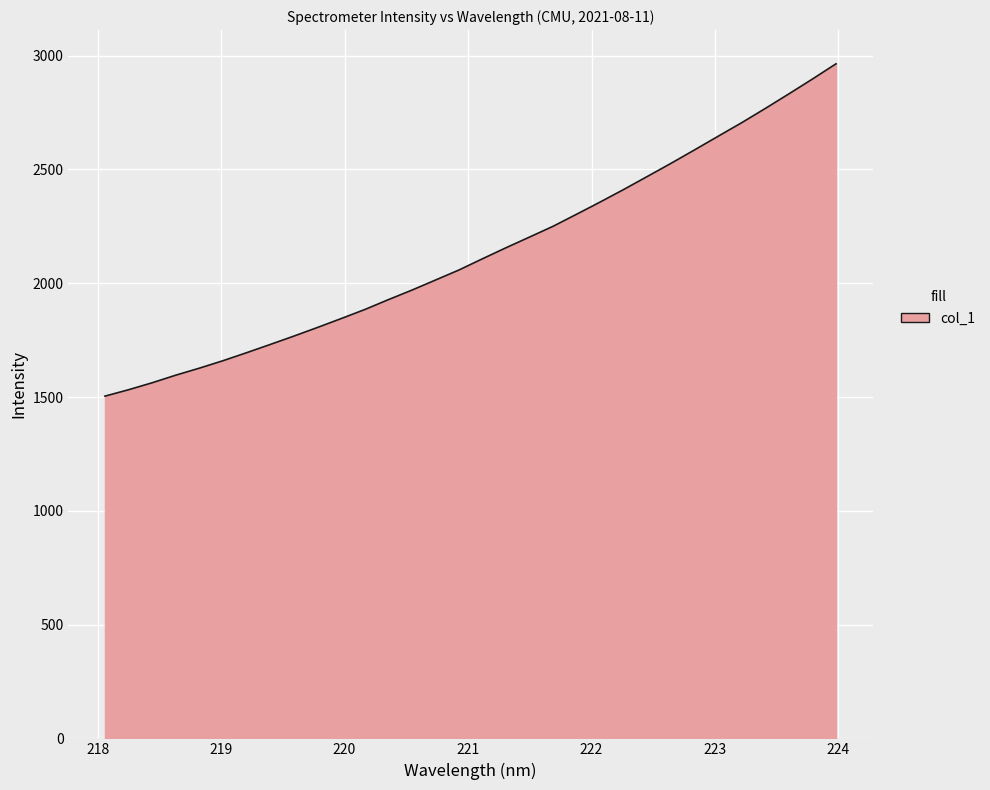

What is the difference between the maximum and minimum values?

1460.4